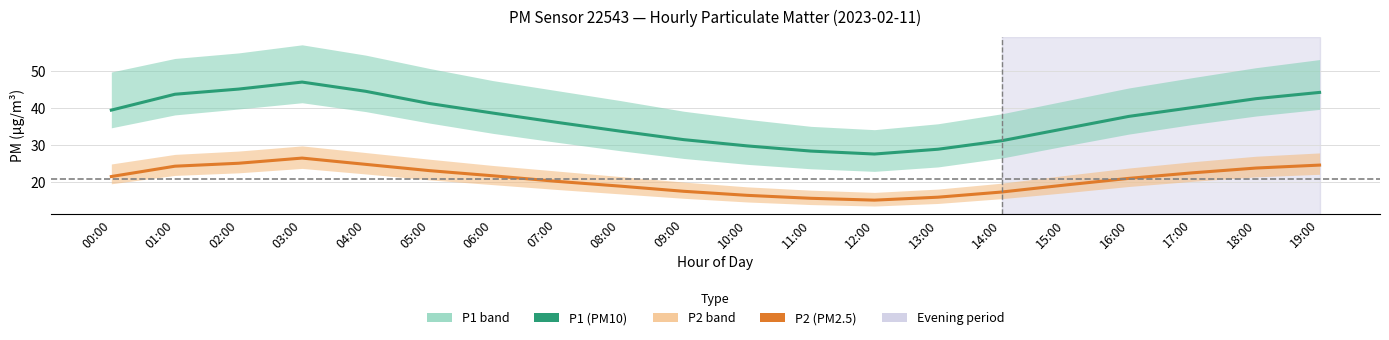

Is this an area chart (filled region under the line)?

No